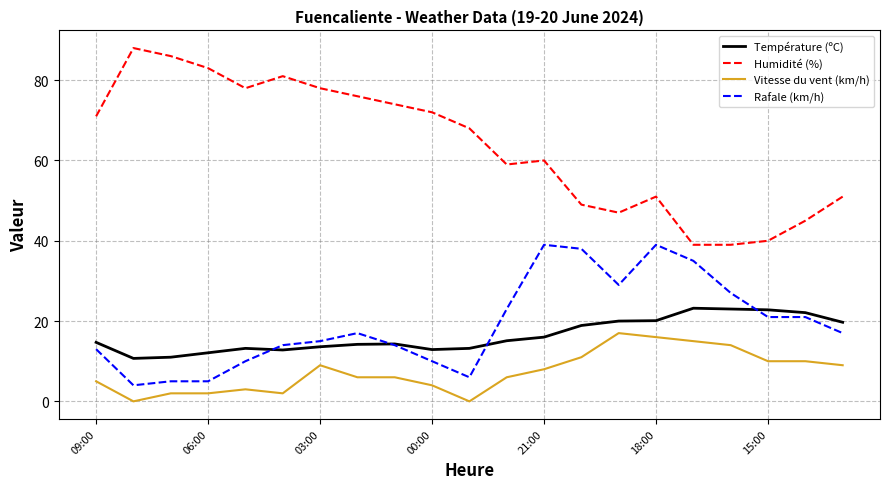

True or false: Humidité (%) and Vitesse du vent (km/h) intersect in this chart.

False